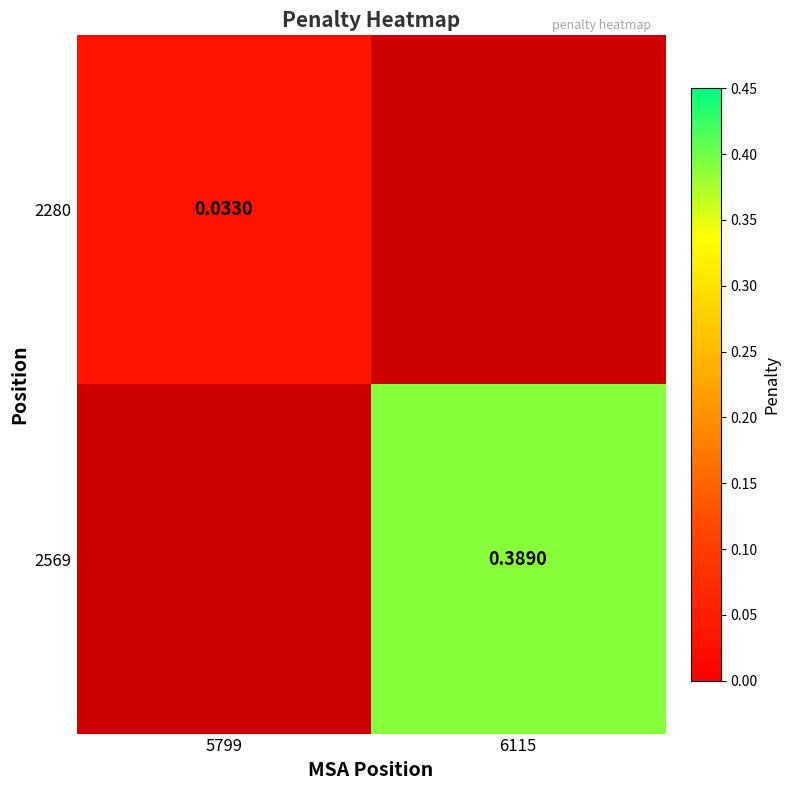

Read the 2569 value at 6115.

0.4